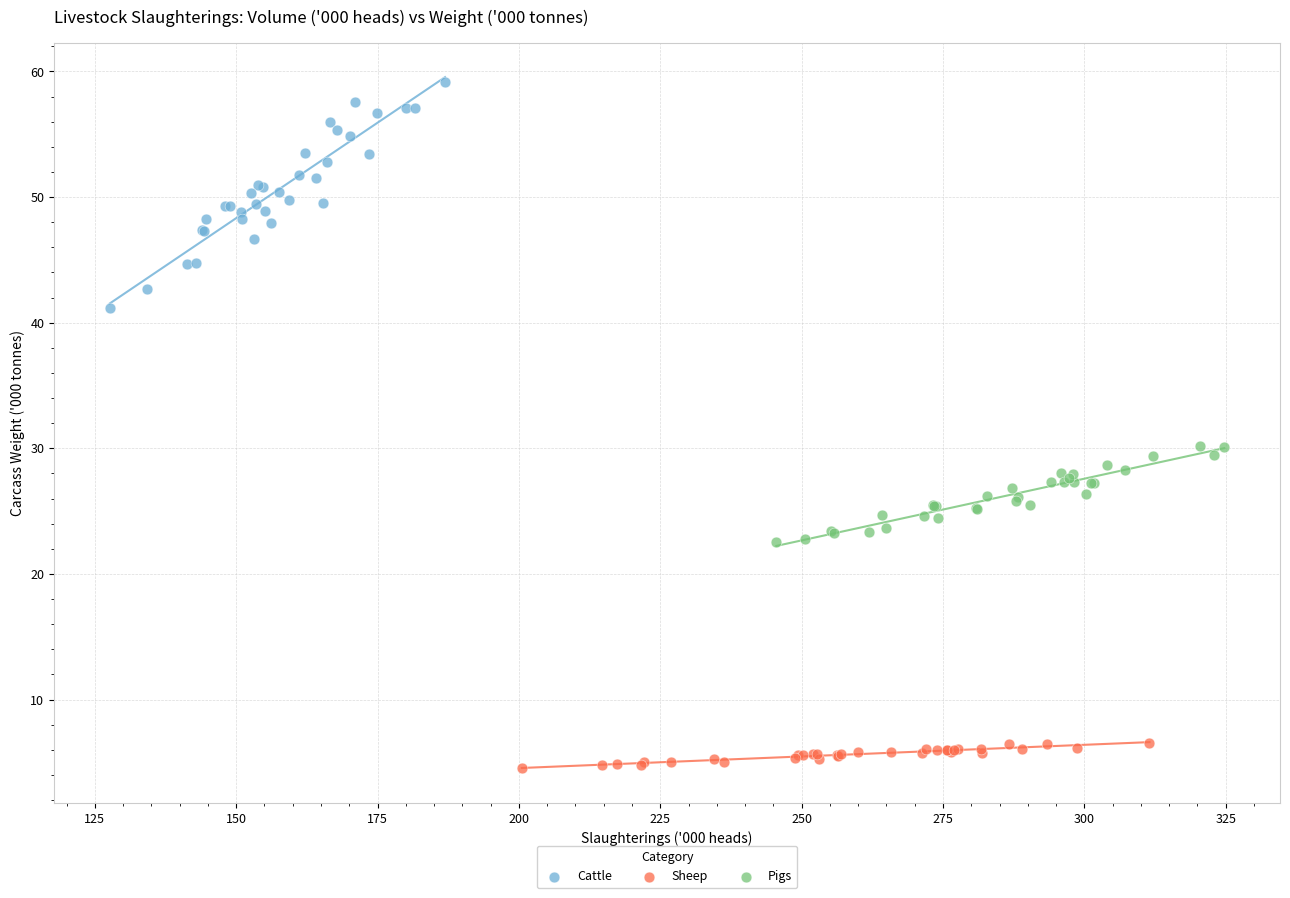

Which series contains the highest Y value?

Cattle